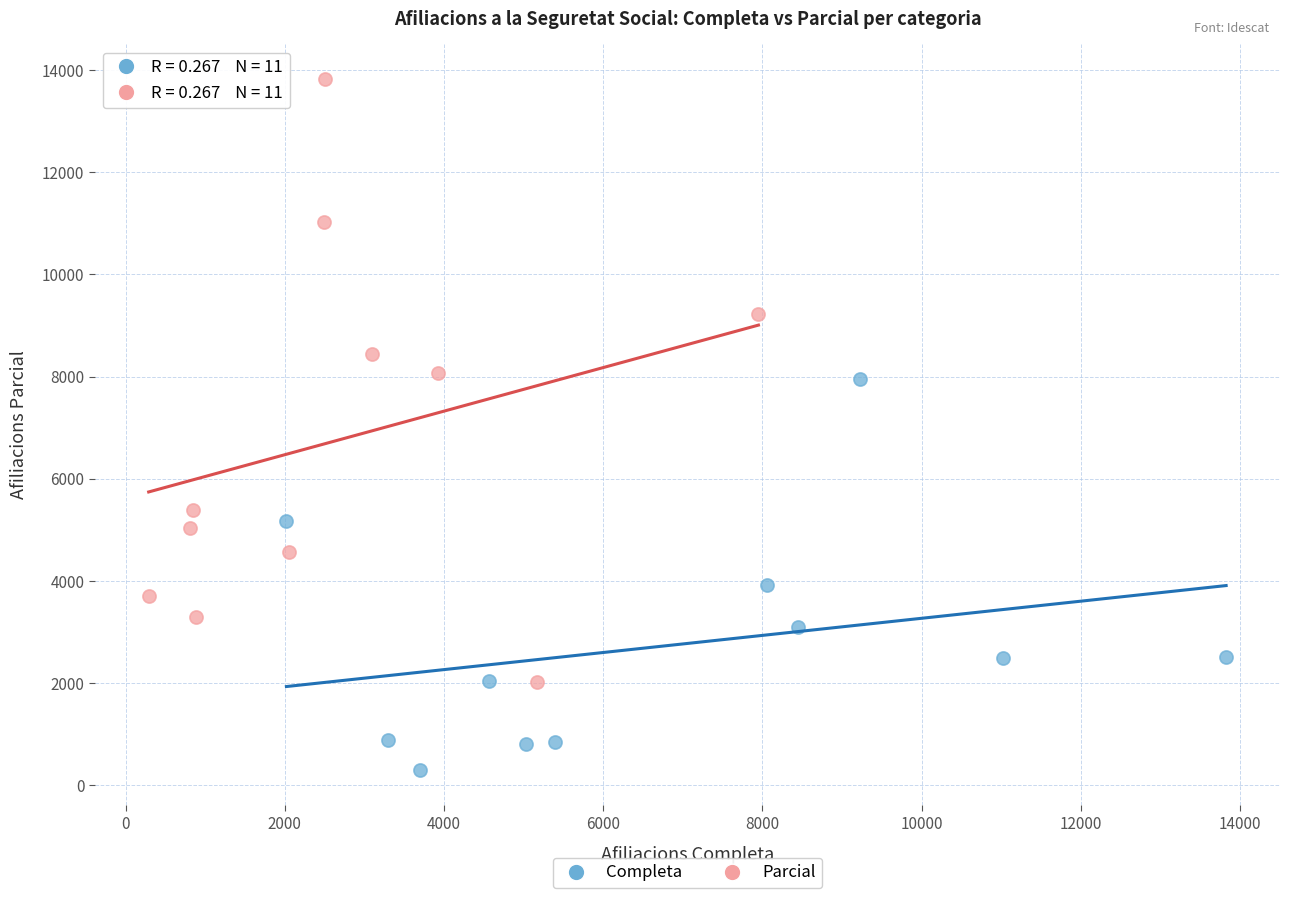

Which series reaches the maximum Y coordinate?

Parcial